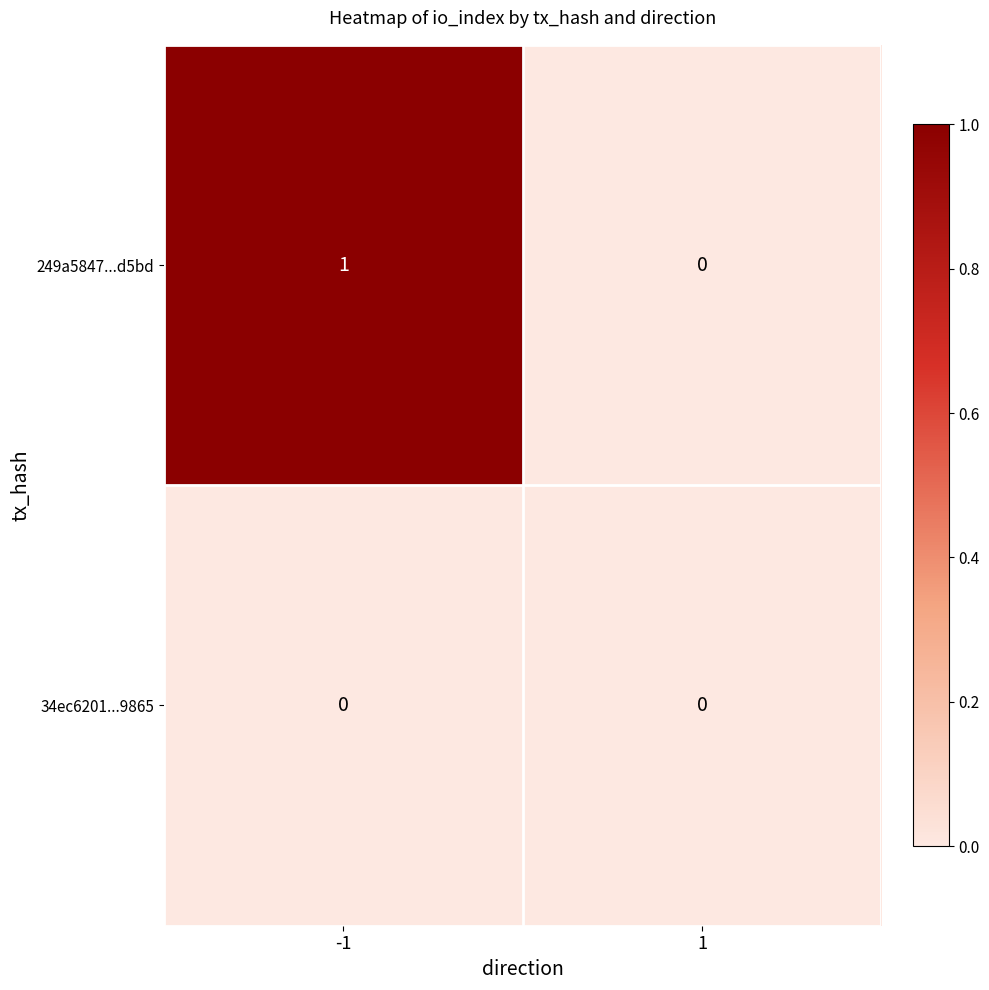

At which category is the sum across all series the highest?

-1